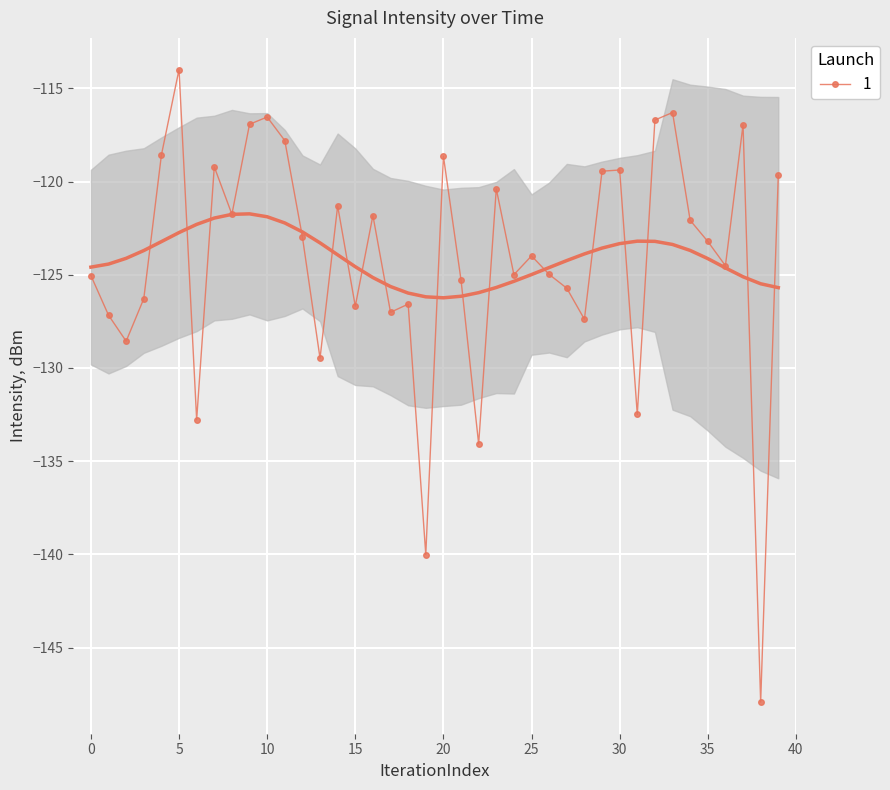

At which category does 1 reach its first local peak?

5